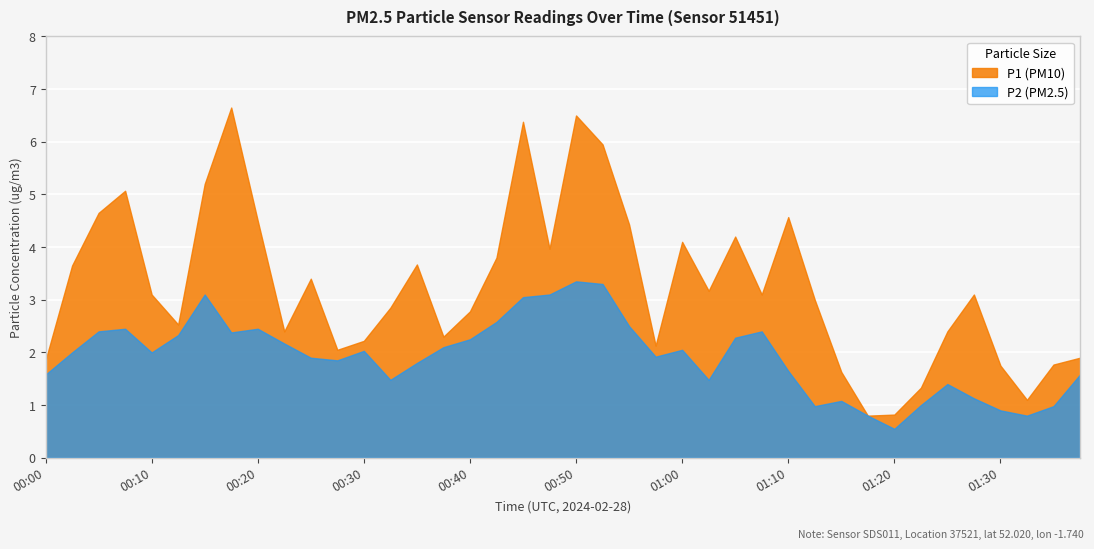

Which category has the lowest value across all series?

01:20